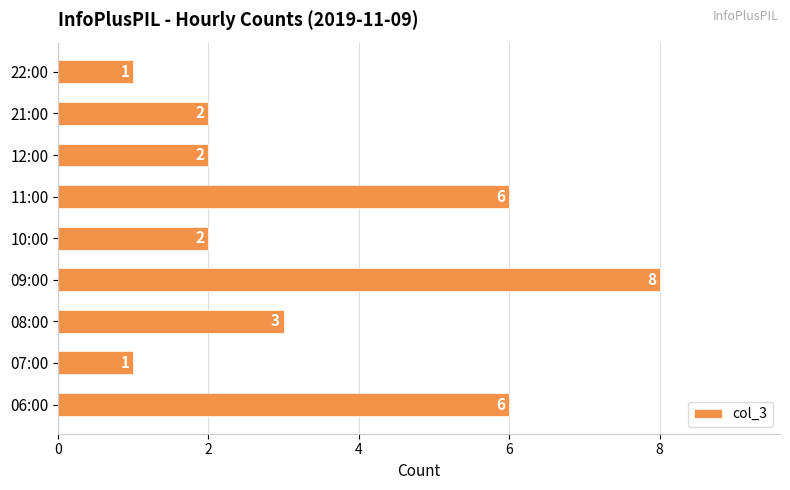

Which category has the highest value across all series?

09:00